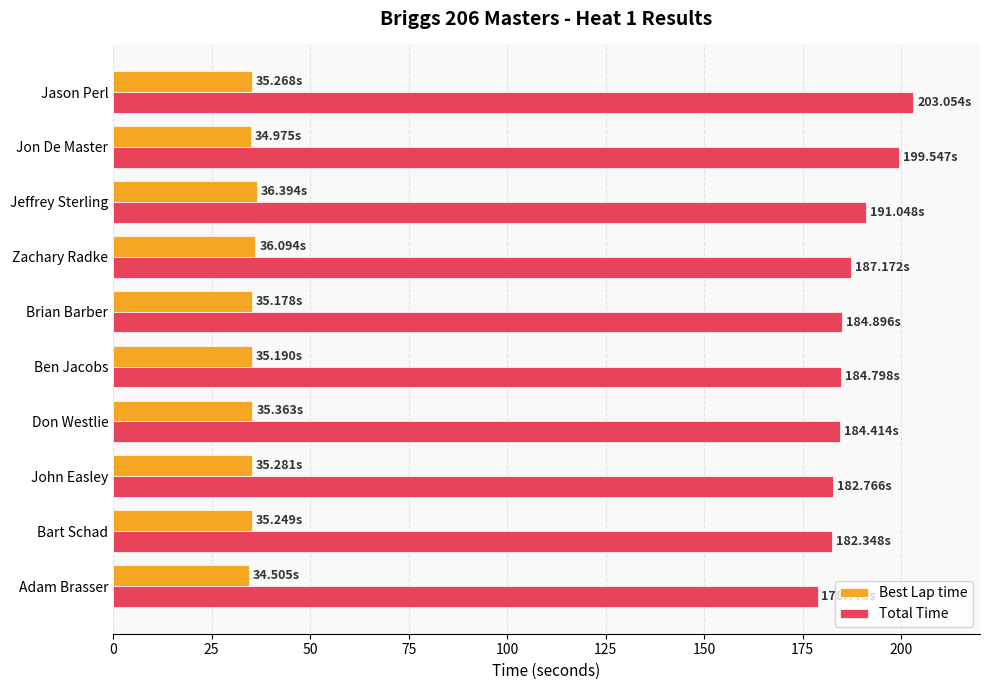

List the series in order of their peak value, lowest first.

Best Lap time, Total Time